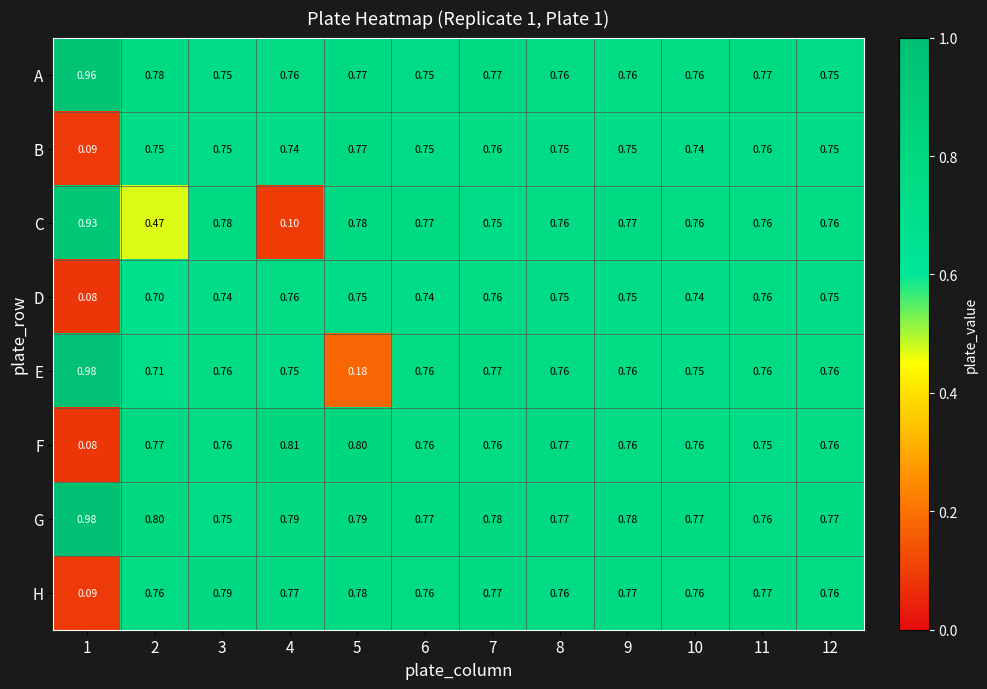

How many data points does each series have?

12